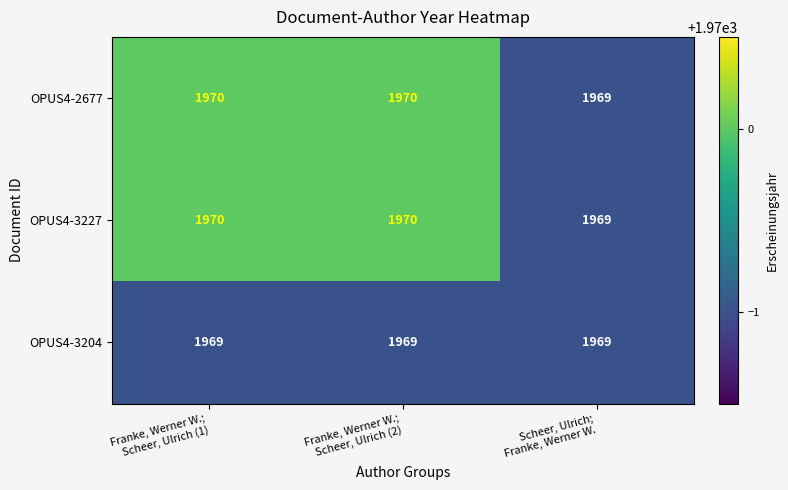

What is the average value of the OPUS4-3227 series?

1970